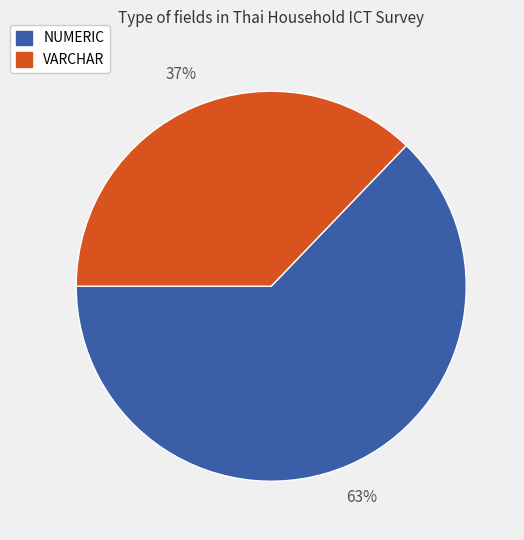

Is there any slice that represents more than half of the pie?

Yes